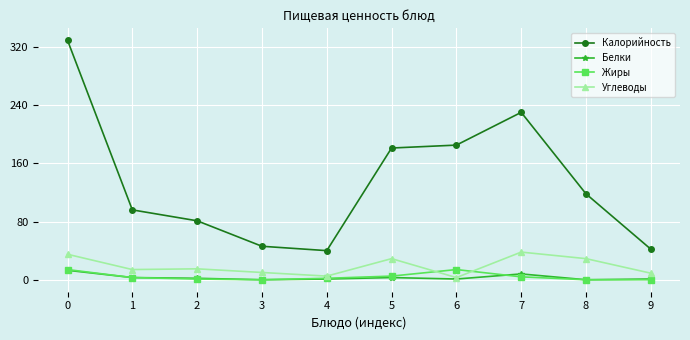

How many lines are shown in the chart?

4